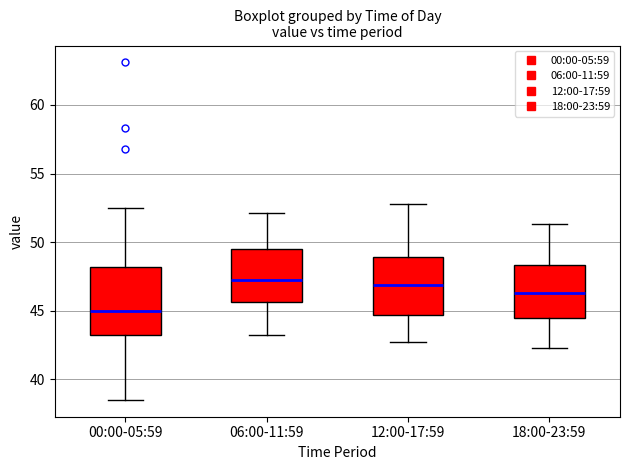

Reading left to right, read every box against the y-axis: the position of its median line, the range the box covers, and the ends of its whiskers. The values are not printed on the chart, so give them approximately, as read against the axis.

00:00-05:59: median 45.0, box 43.5 to 48.0, whiskers 38.5 to 52.5
06:00-11:59: median 47.5, box 45.5 to 49.5, whiskers 43.0 to 52.0
12:00-17:59: median 47.0, box 44.5 to 49.0, whiskers 42.5 to 53.0
18:00-23:59: median 46.5, box 44.5 to 48.5, whiskers 42.5 to 51.5